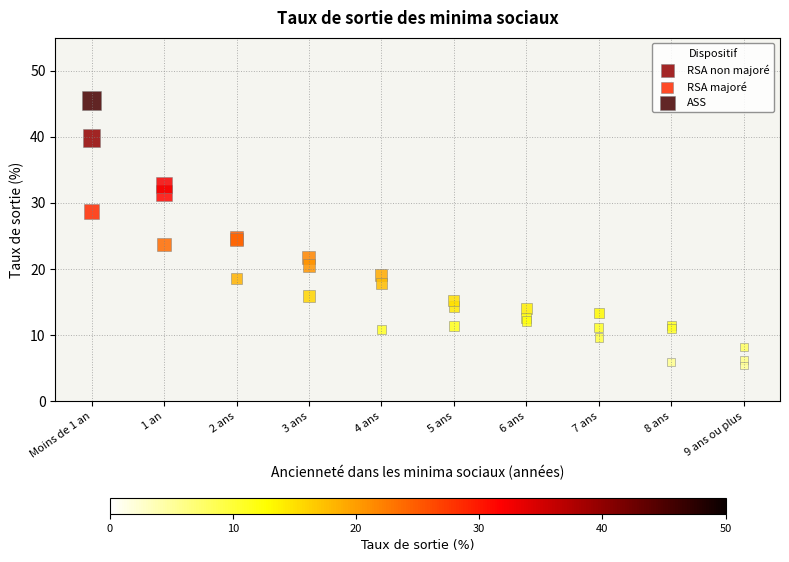

Which series has the widest spread of Y values?

ASS